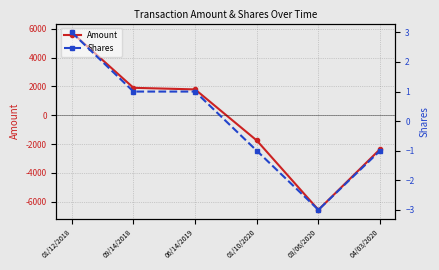

At which category is the sum across all series the highest?

01/12/2018